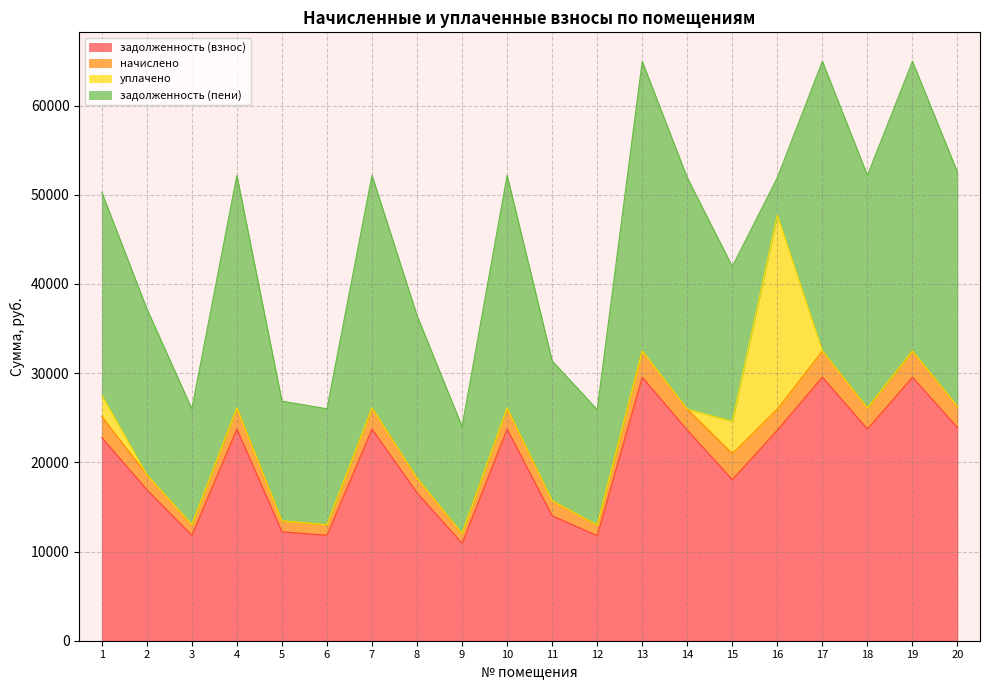

True or false: уплачено has more than 1 interior local peaks.

False